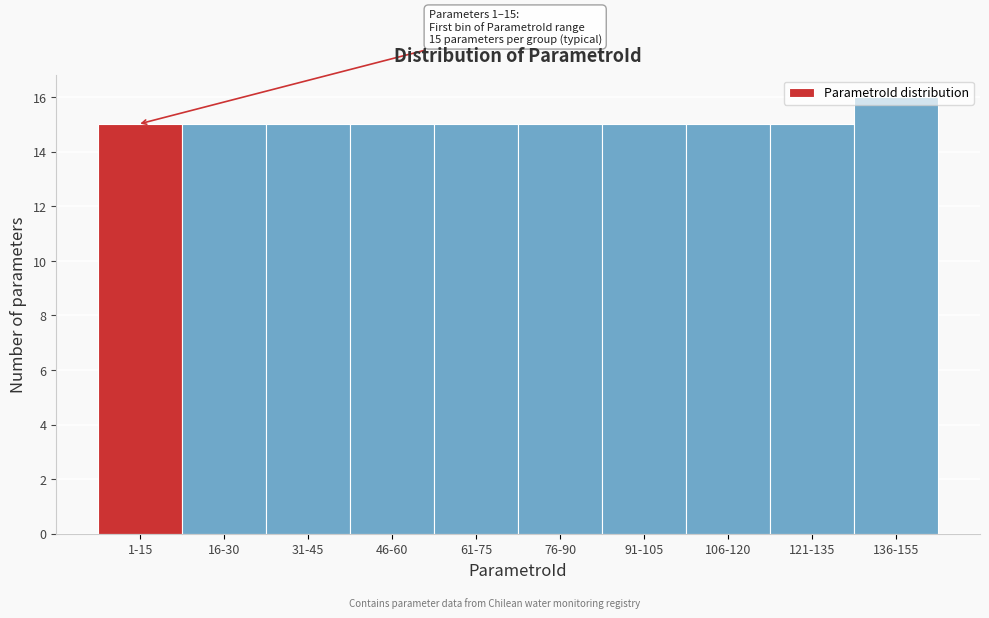

What is the change in value from 46-60 to 136-155?

+1